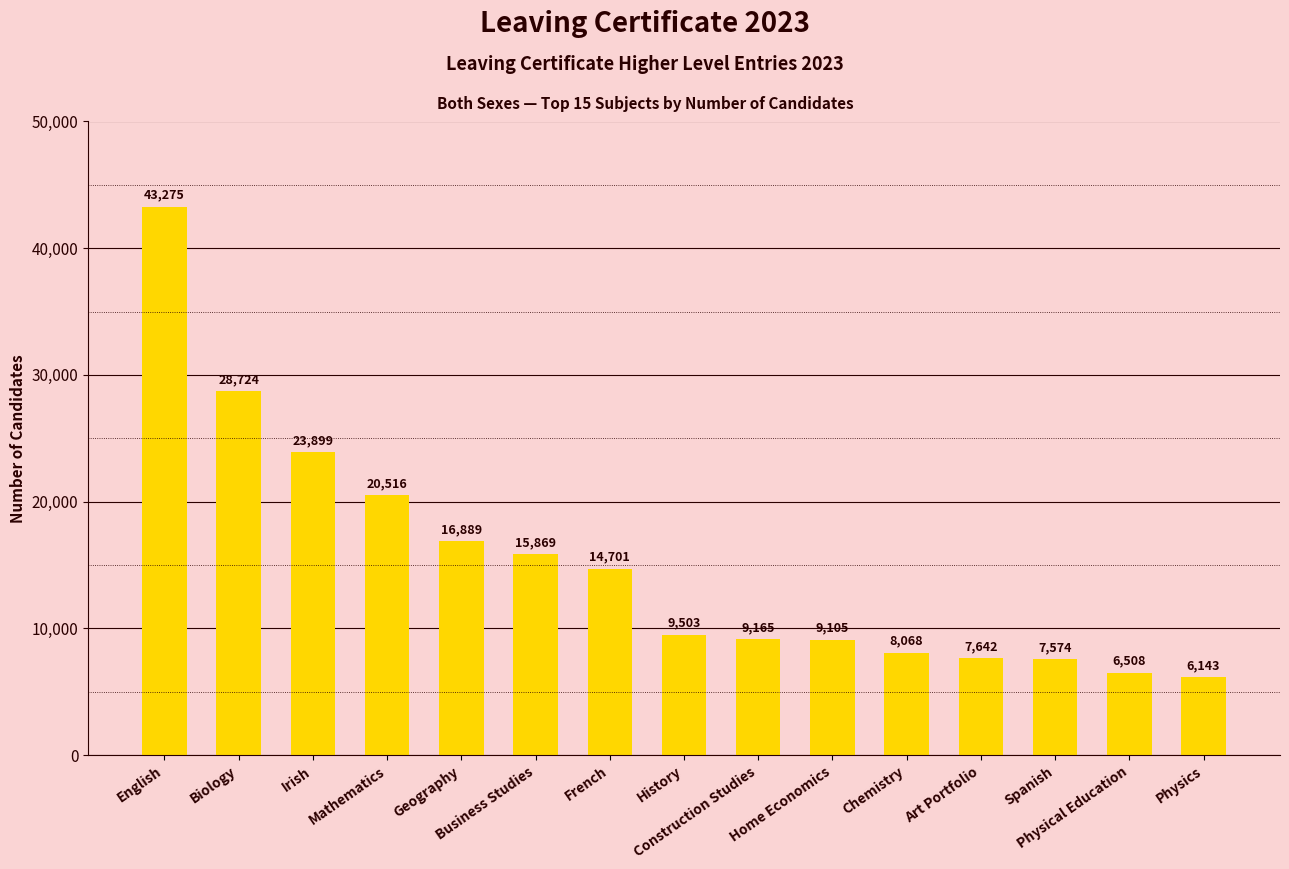

Where does the data first go above 9503?

English